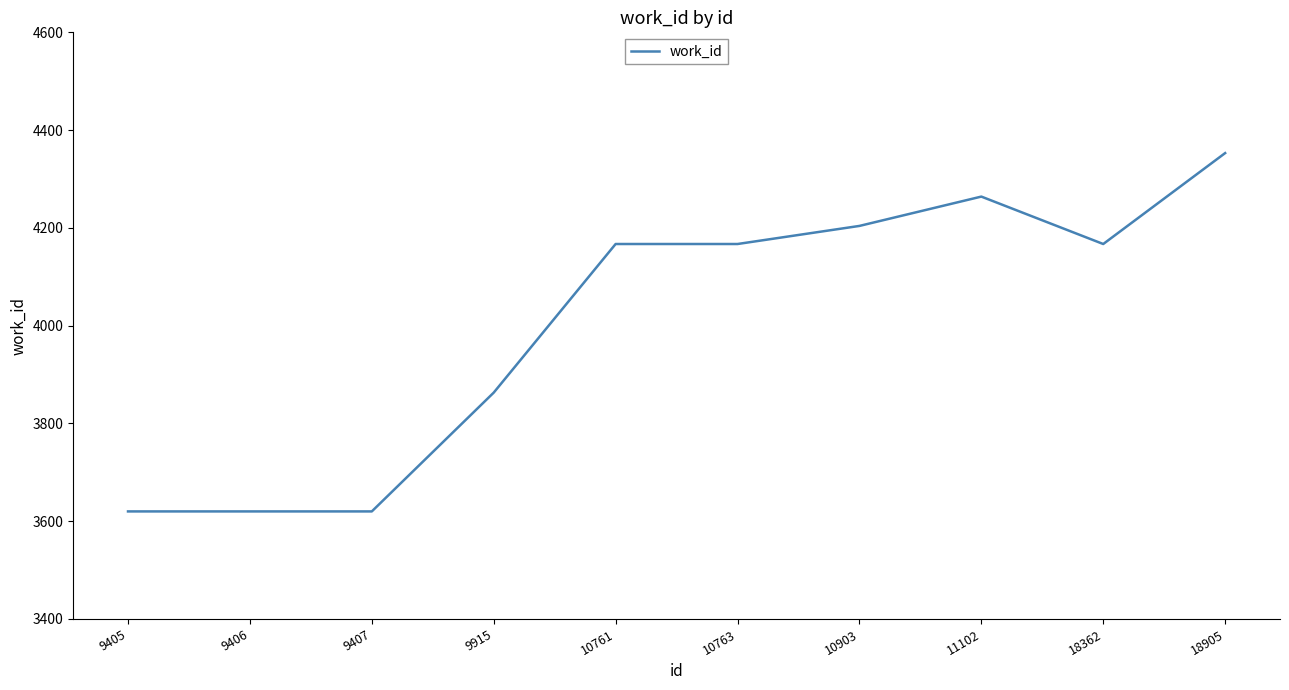

The value at 9915 is 3863. True or false?

True